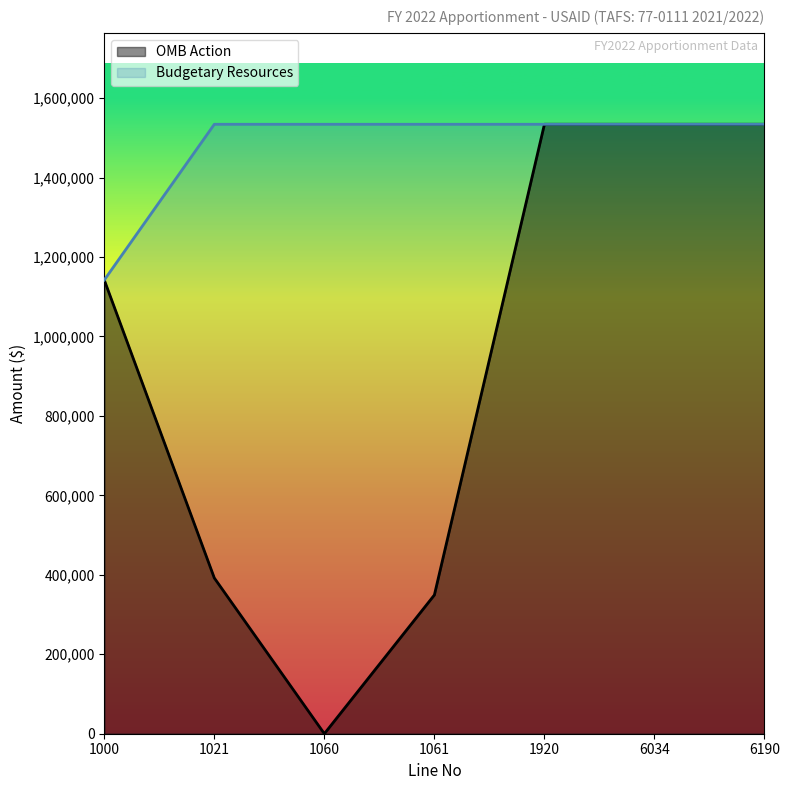

At 1061, list the series in order from smallest to largest.

OMB Action, Budgetary Resources